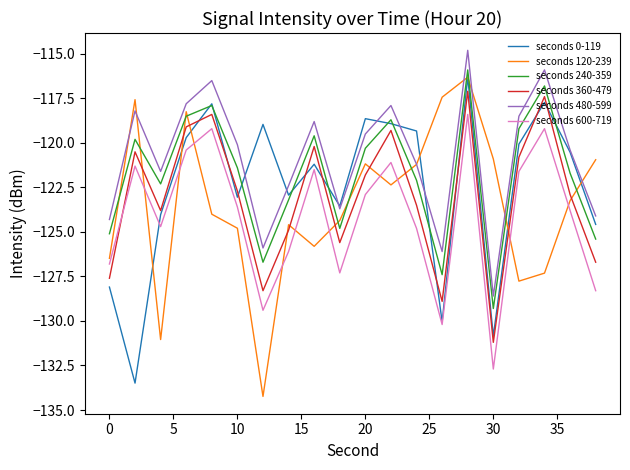

How many lines are shown in the chart?

6